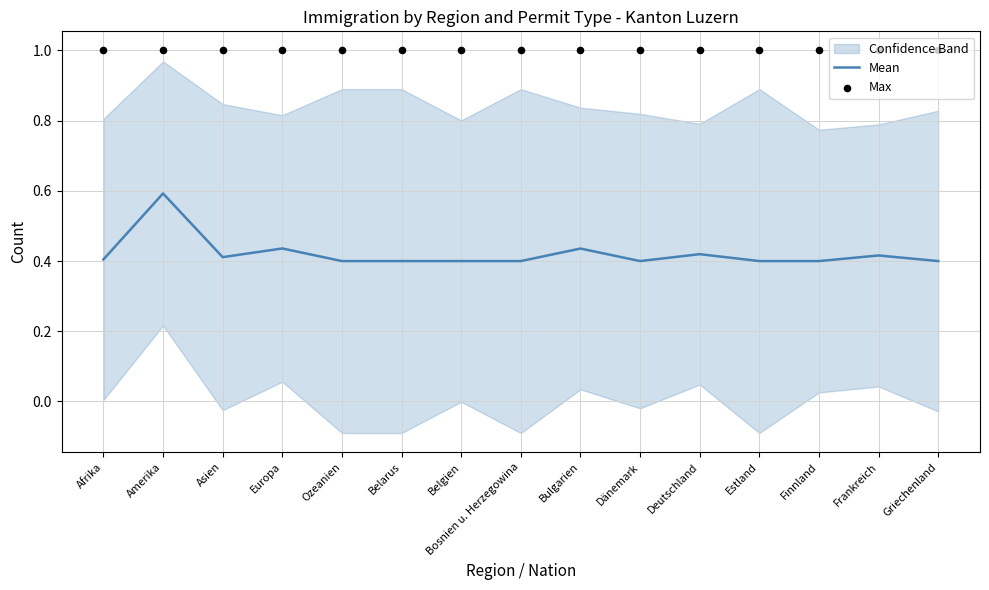

At which category is the sum across all series the highest?

Amerika